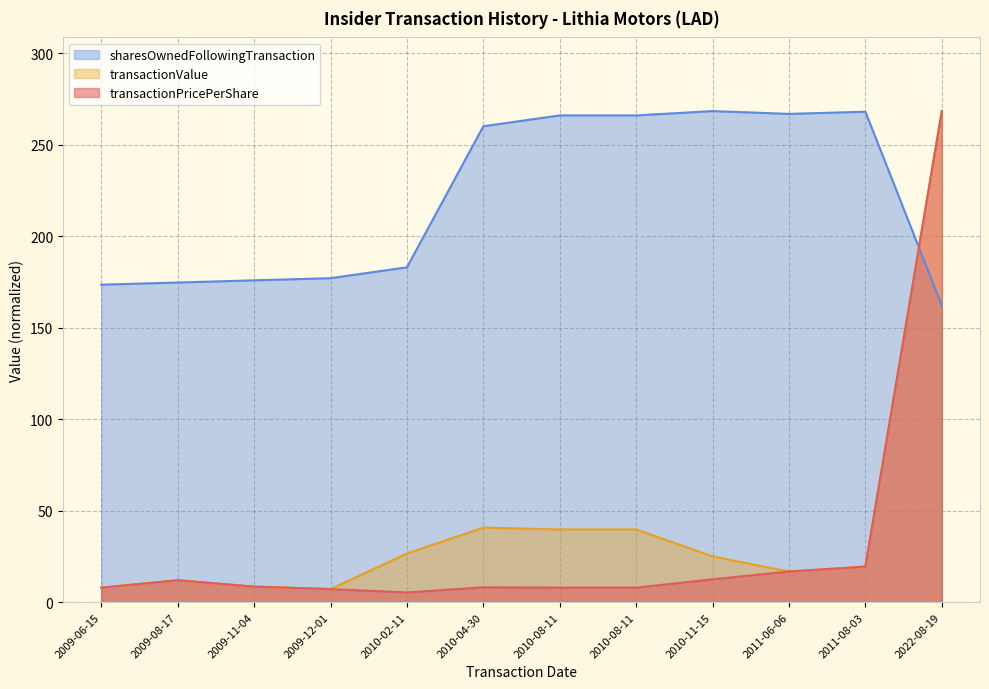

The sharesOwnedFollowingTransaction series shows 173.5 at 2009-06-15. True or false?

True